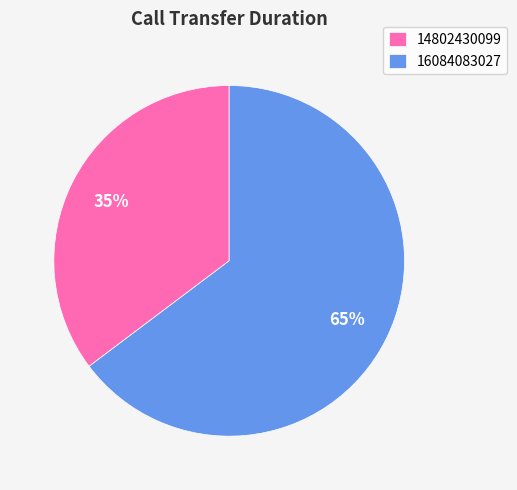

To the nearest percent, what is the combined percentage of 14802430099 and 16084083027?

100%